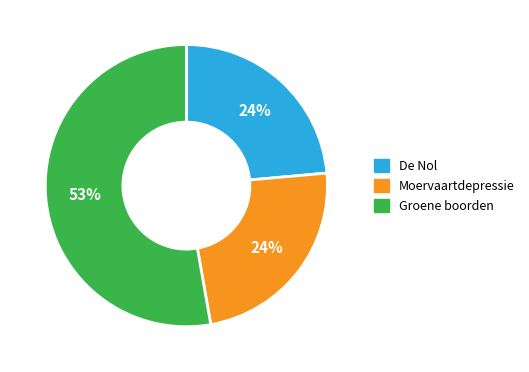

Combined, do De Nol and Moervaartdepressie account for over 50%?

No